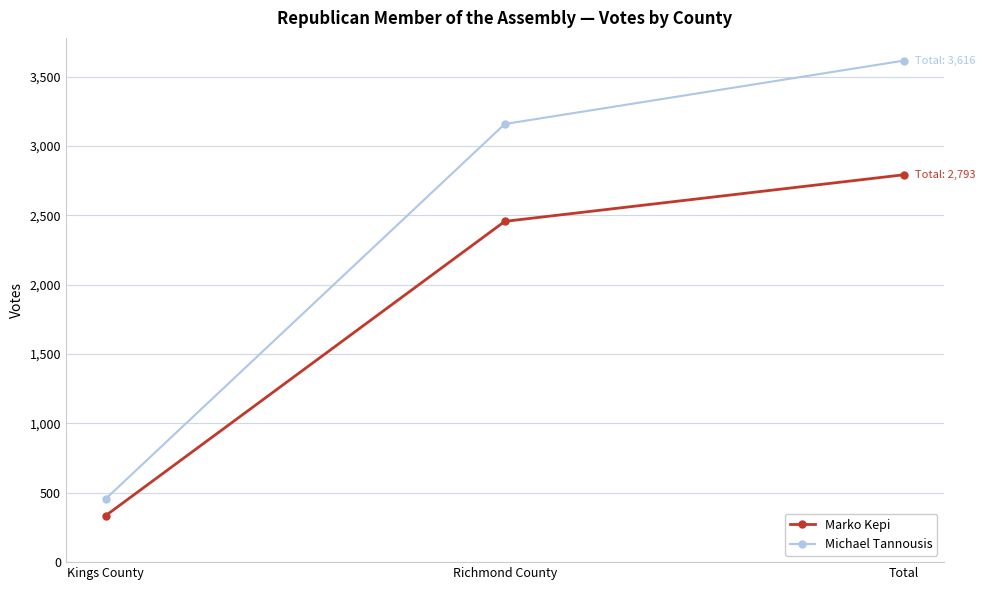

Which series has the largest total across all categories?

Michael Tannousis